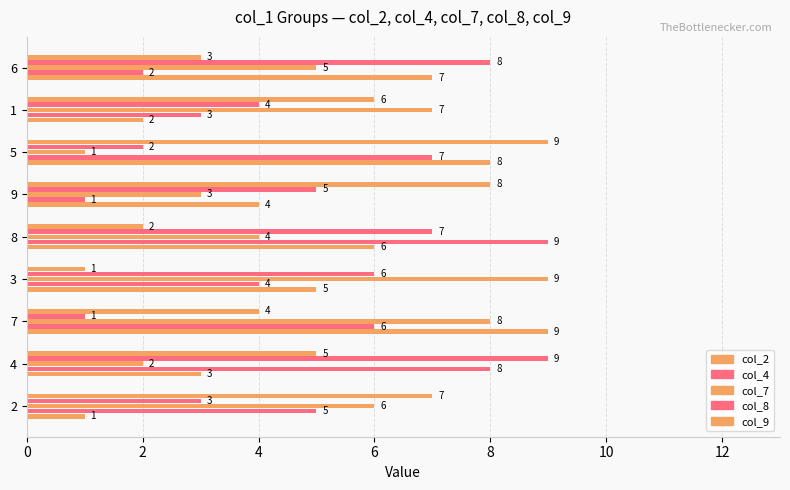

Which series has the largest range (max minus min)?

col_2